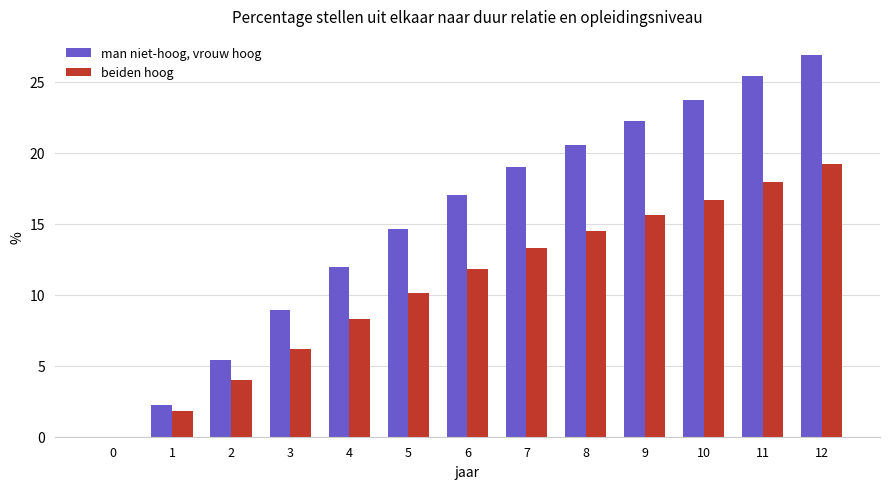

Is it true that beiden hoog equals 14.5 at 8?

True